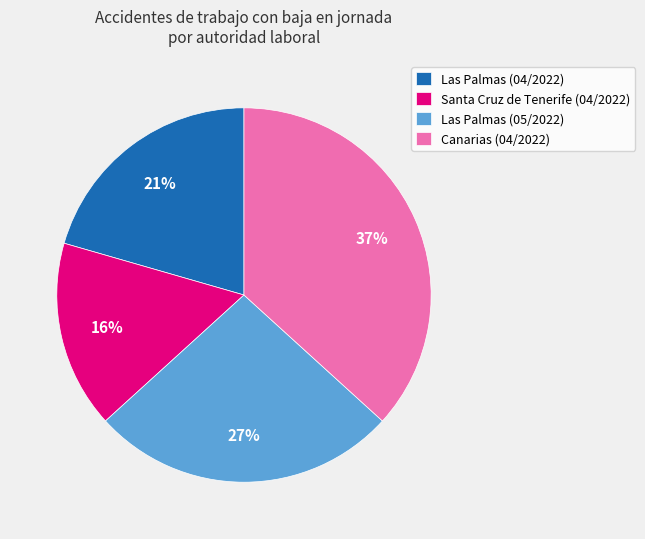

Which has a higher value, Las Palmas (05/2022) or Santa Cruz de Tenerife (04/2022)?

Las Palmas (05/2022)